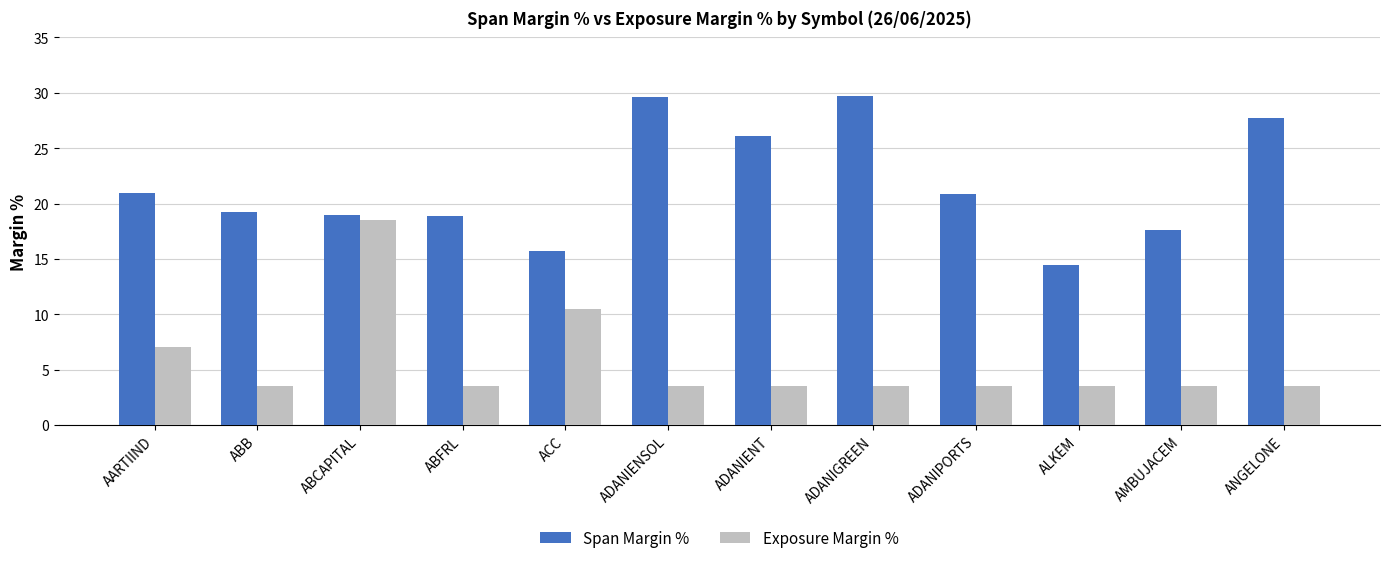

Where is Exposure Margin % nearest to the value 11?

ACC